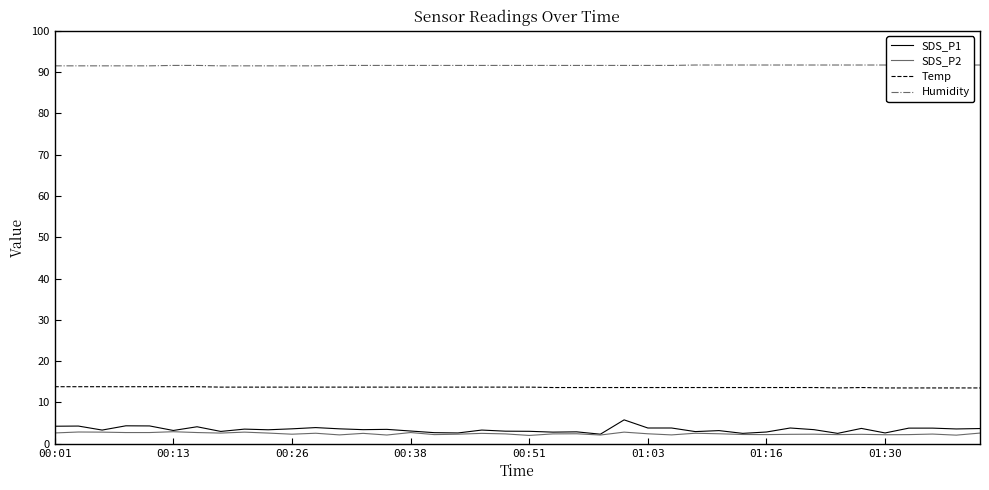

Between 23 and 9, which is larger?

9